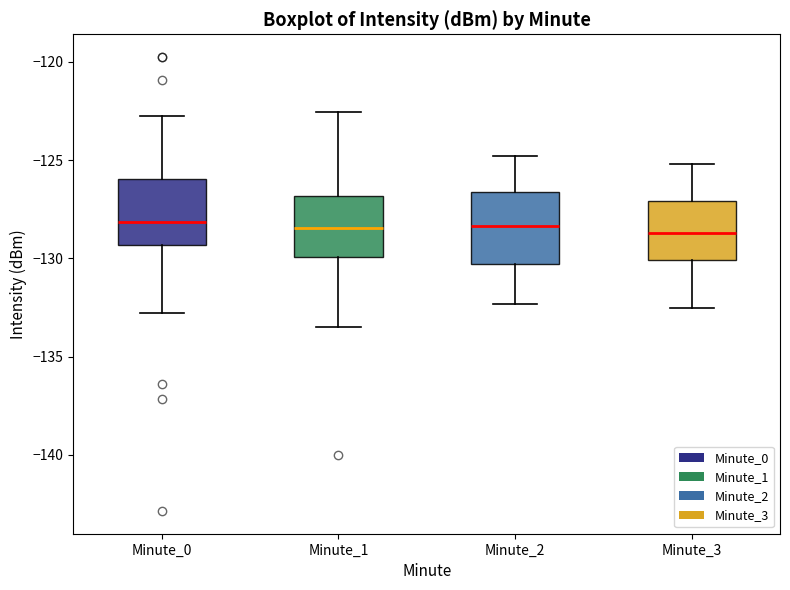

Reading left to right, transcribe this box plot: for each box, give where its median line is, the range the box spans, and where its two whiskers end, as read against the y-axis. The values are not printed on the chart, so give them approximately, as read against the axis.

Minute_0: median -128.0, box -129.5 to -126.0, whiskers -133.0 to -123.0
Minute_1: median -128.5, box -130.0 to -127.0, whiskers -133.5 to -122.5
Minute_2: median -128.5, box -130.5 to -126.5, whiskers -132.5 to -125.0
Minute_3: median -128.5, box -130.0 to -127.0, whiskers -132.5 to -125.0